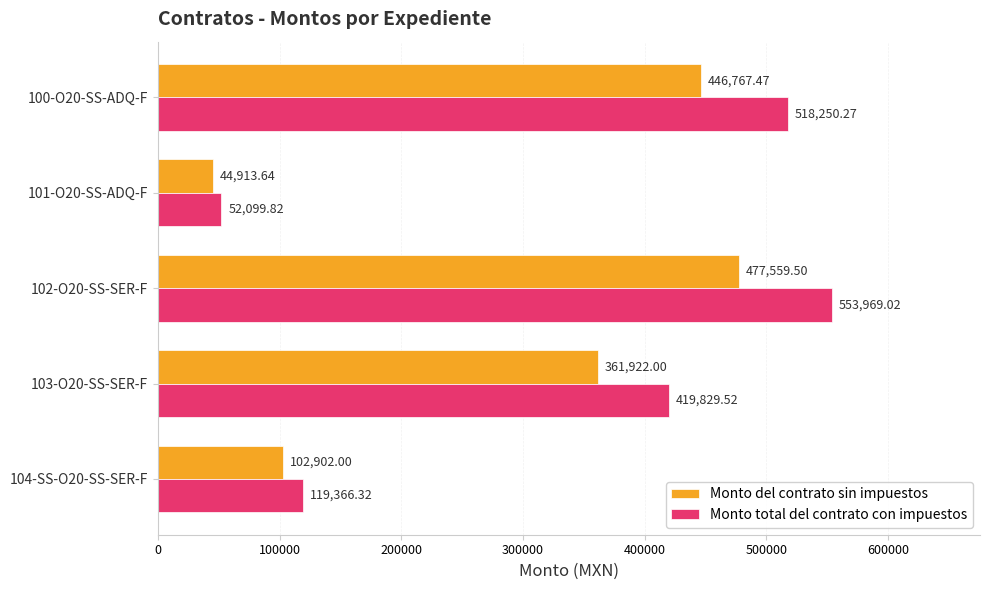

What is the minimum value for Monto total del contrato con impuestos?

52099.8